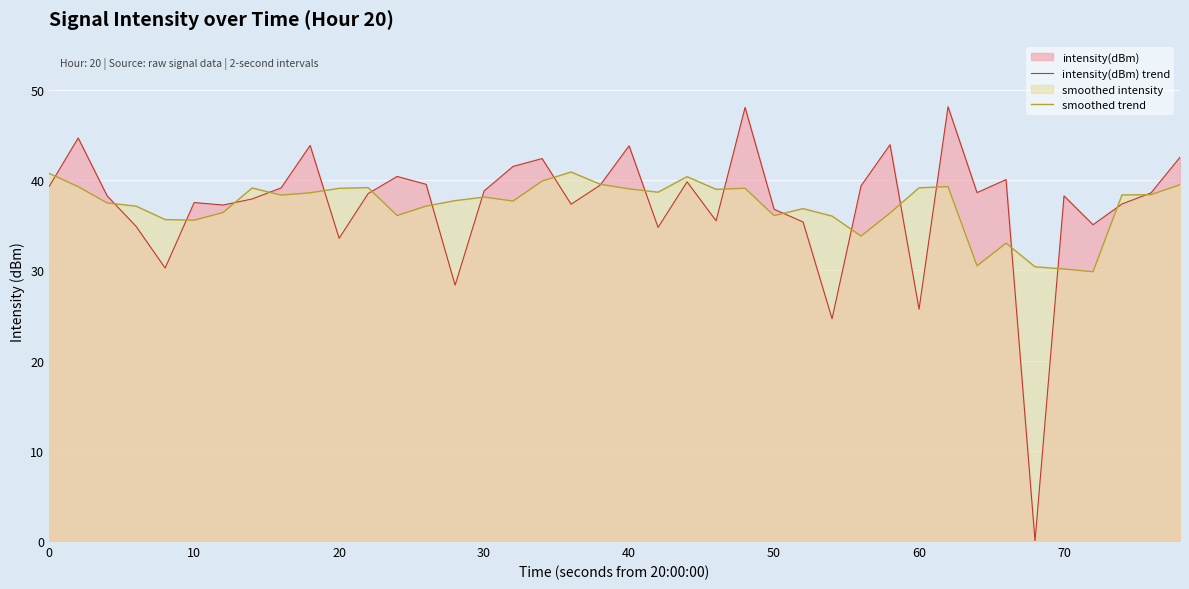

At how many categories does at least one series exceed 36?

37